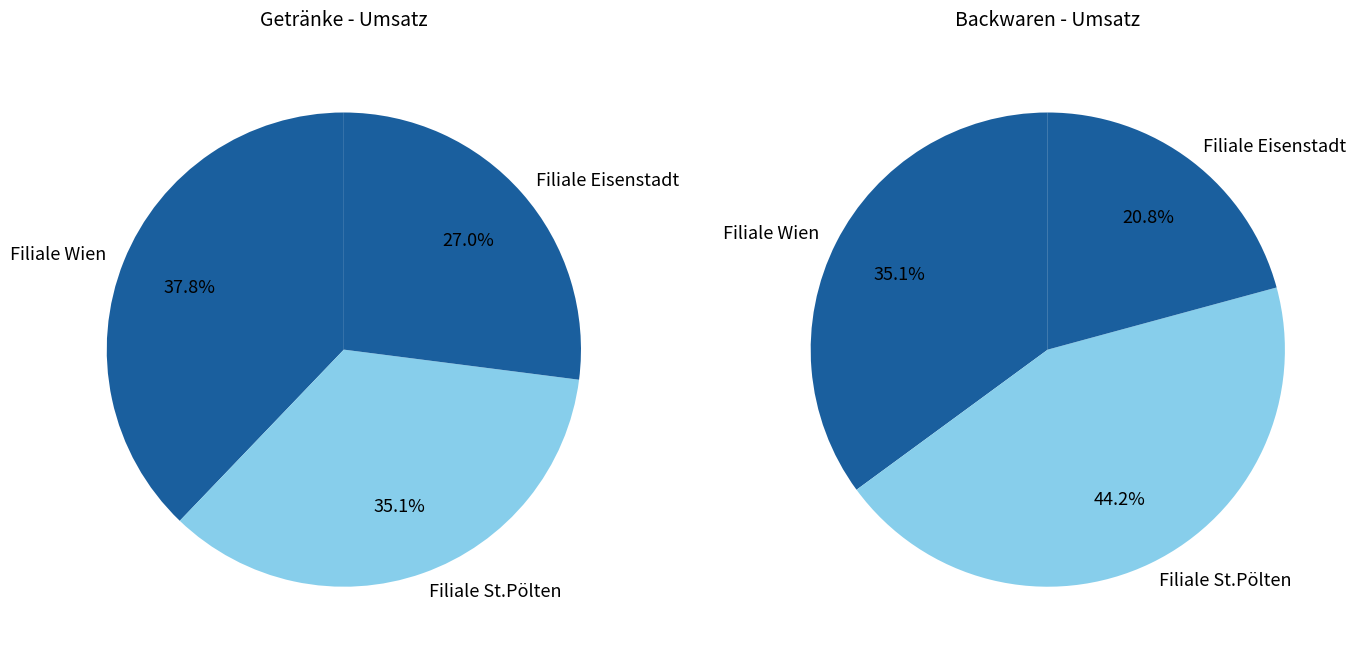

True or false: Filiale Wien accounts for 30% of the total.

False